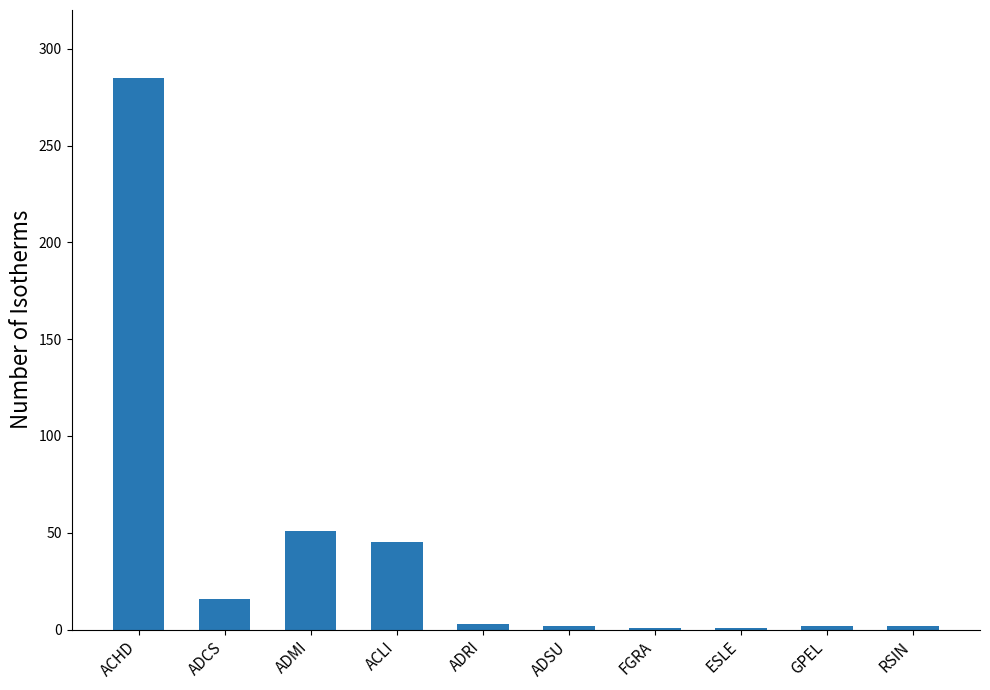

What is the maximum value shown in the chart?

285